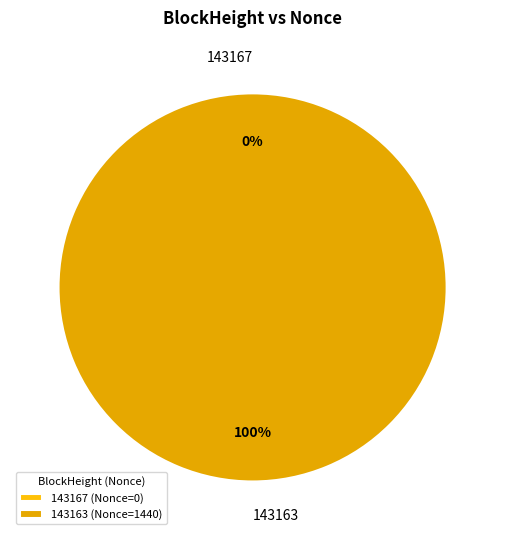

Does 143163 represent more than half of the total?

Yes